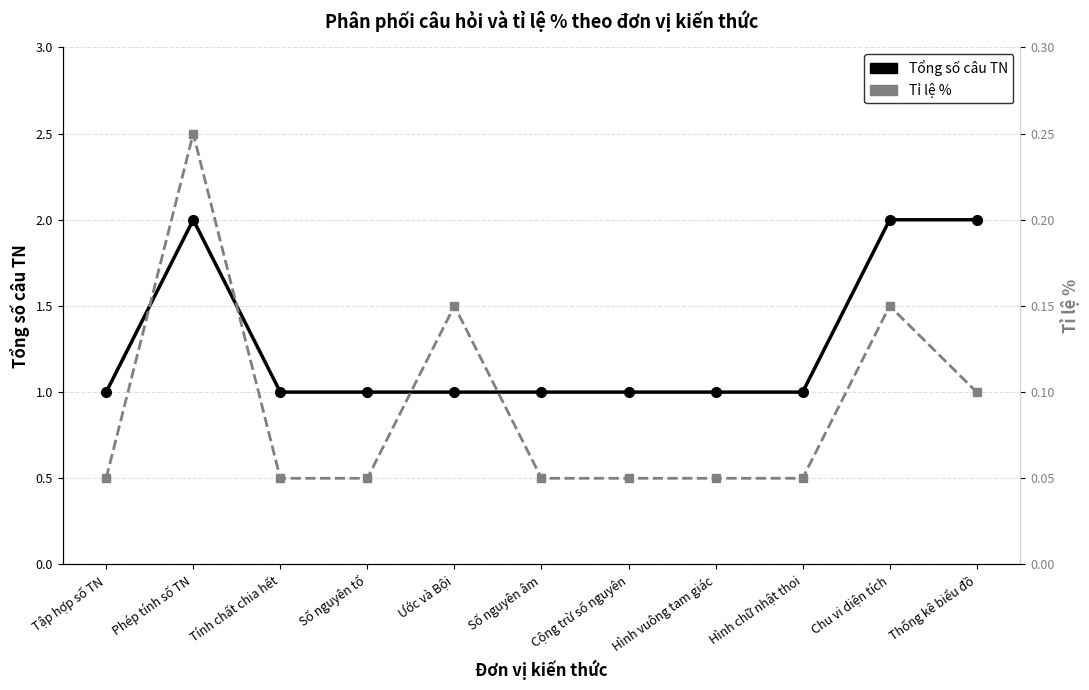

Which series has the largest total across all categories?

Tổng số câu TN